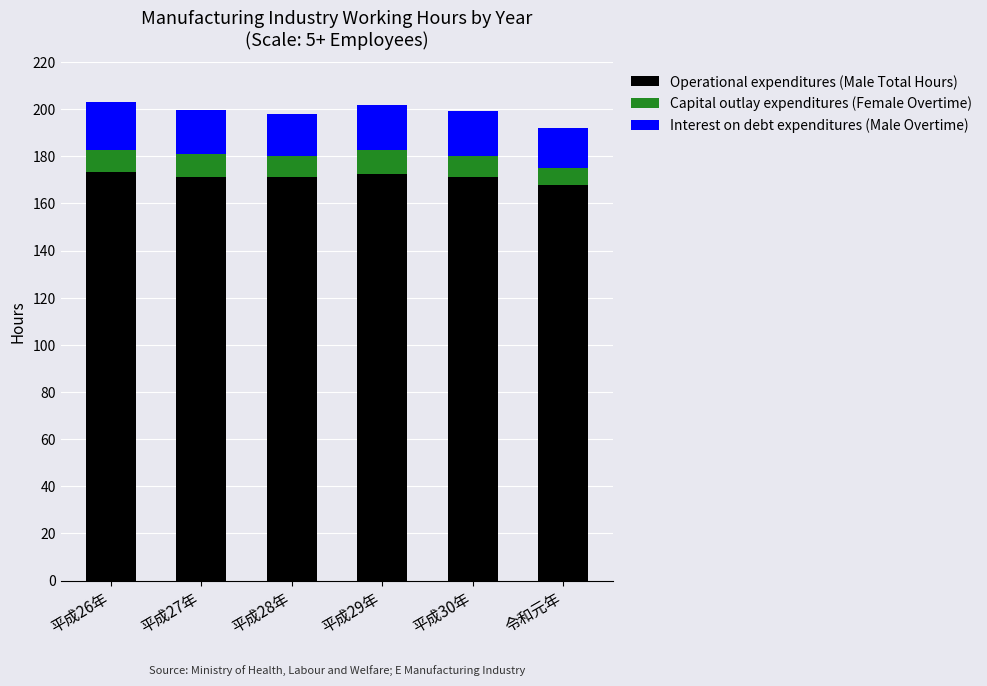

What is the minimum value for Operational expenditures (Male Total Hours)?

167.6